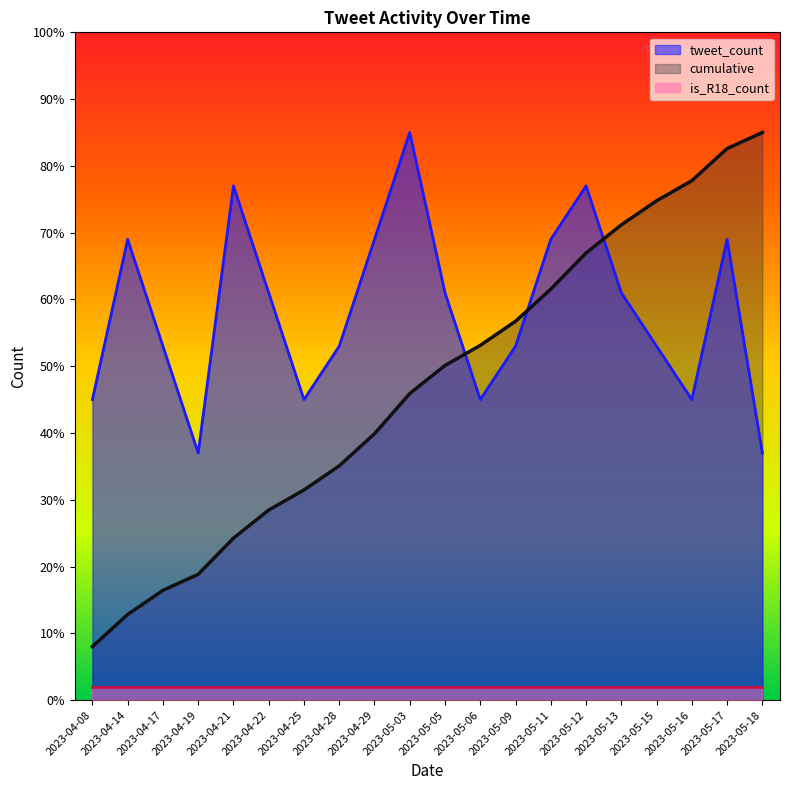

How many times do cumulative and tweet_count cross each other?

3